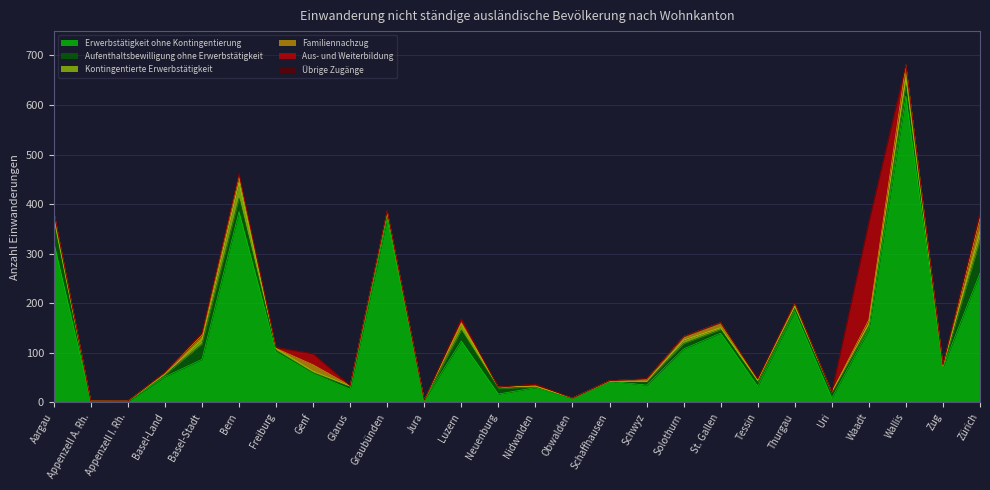

True or false: Übrige Zugänge and Aus- und Weiterbildung cross at least once.

False